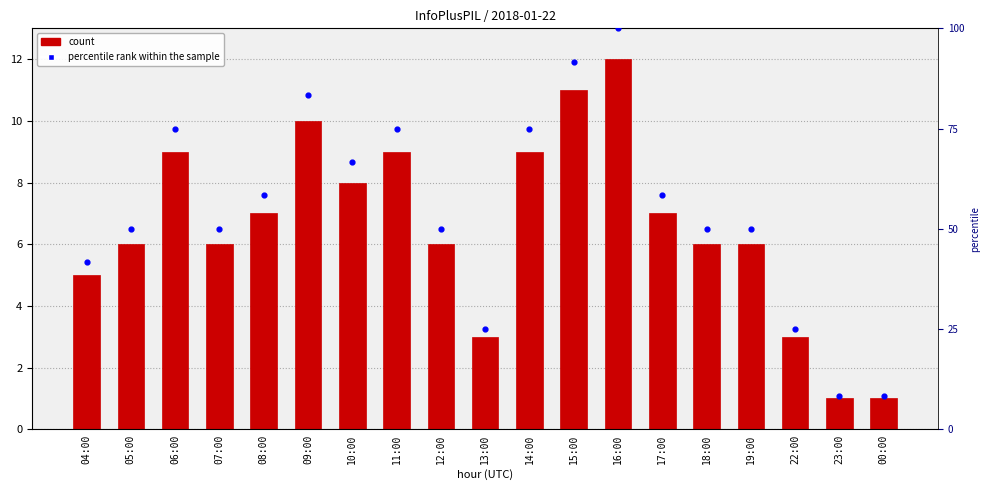

At which category is the sum across all series the highest?

16:00